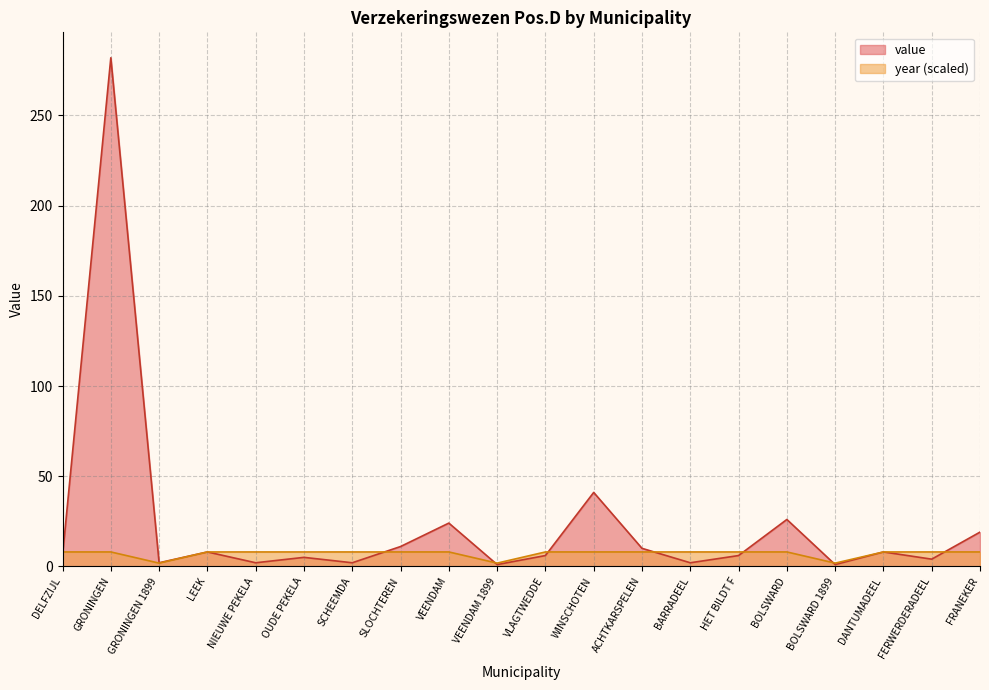

At which category does year reach its first local valley?

GRONINGEN 1899